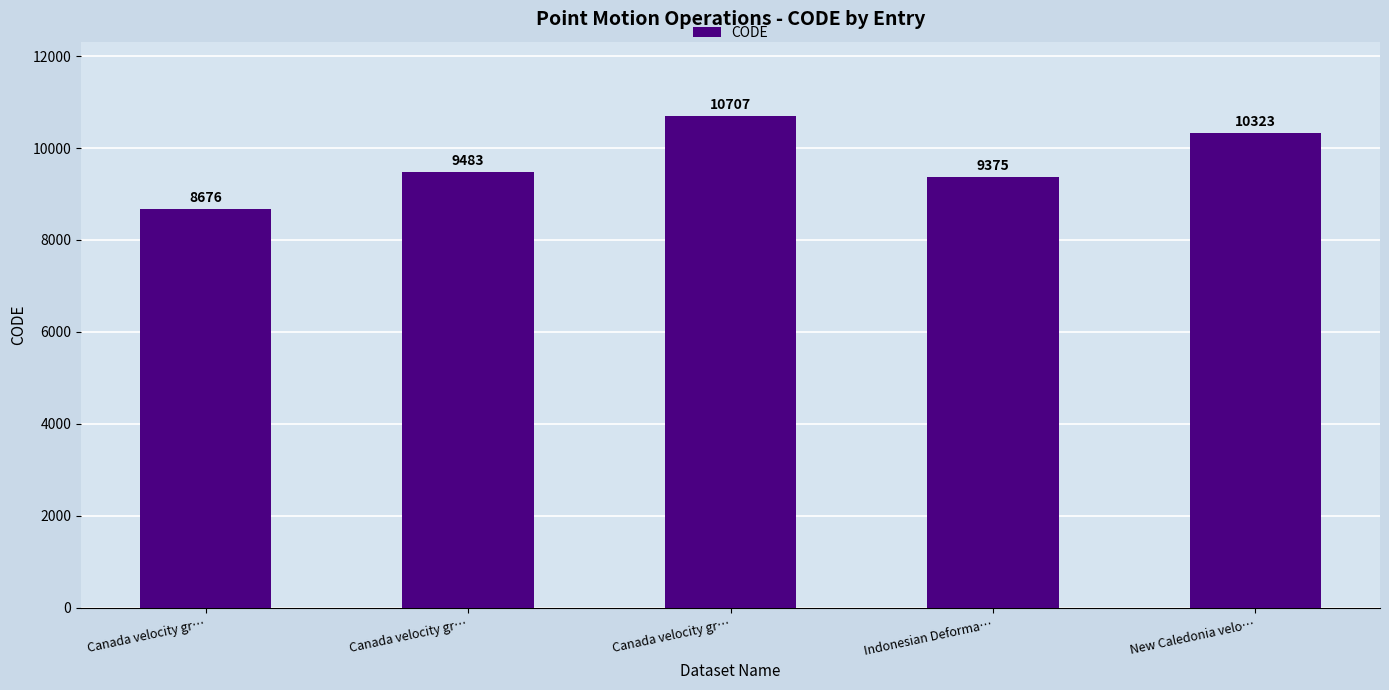

How many bars are there in total?

5